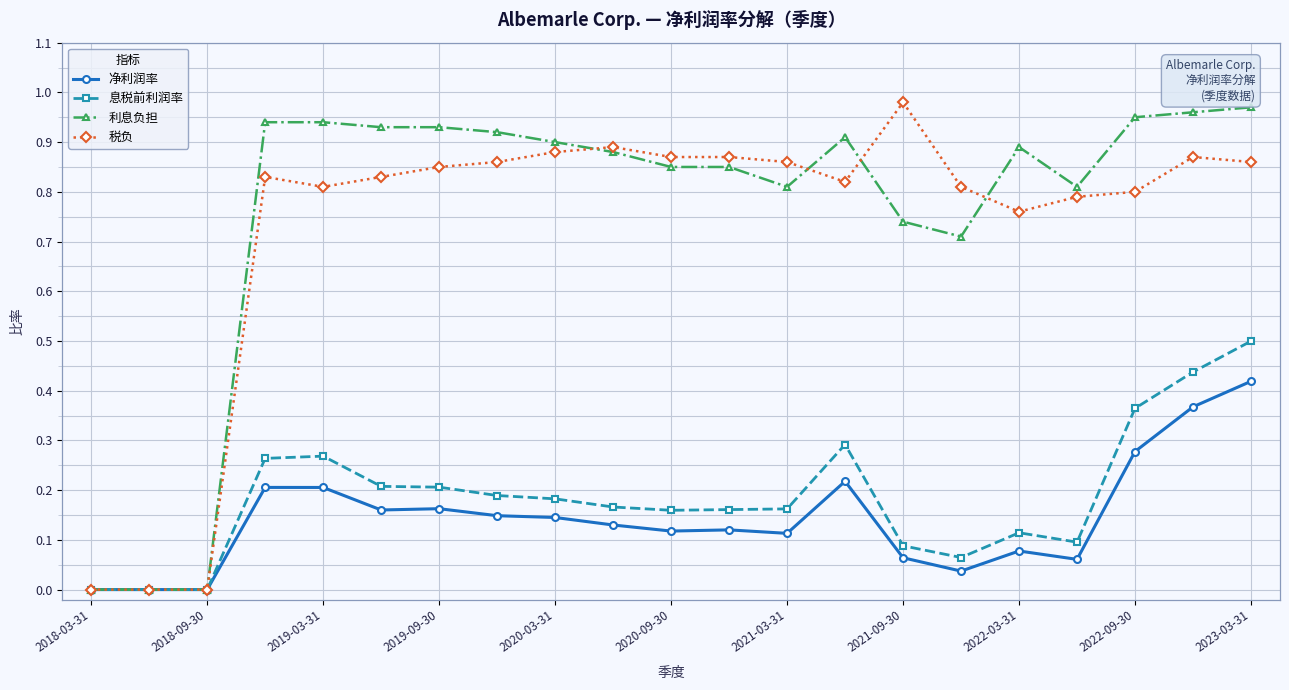

True or false: 净利润率 has more than 2 interior local peaks.

True